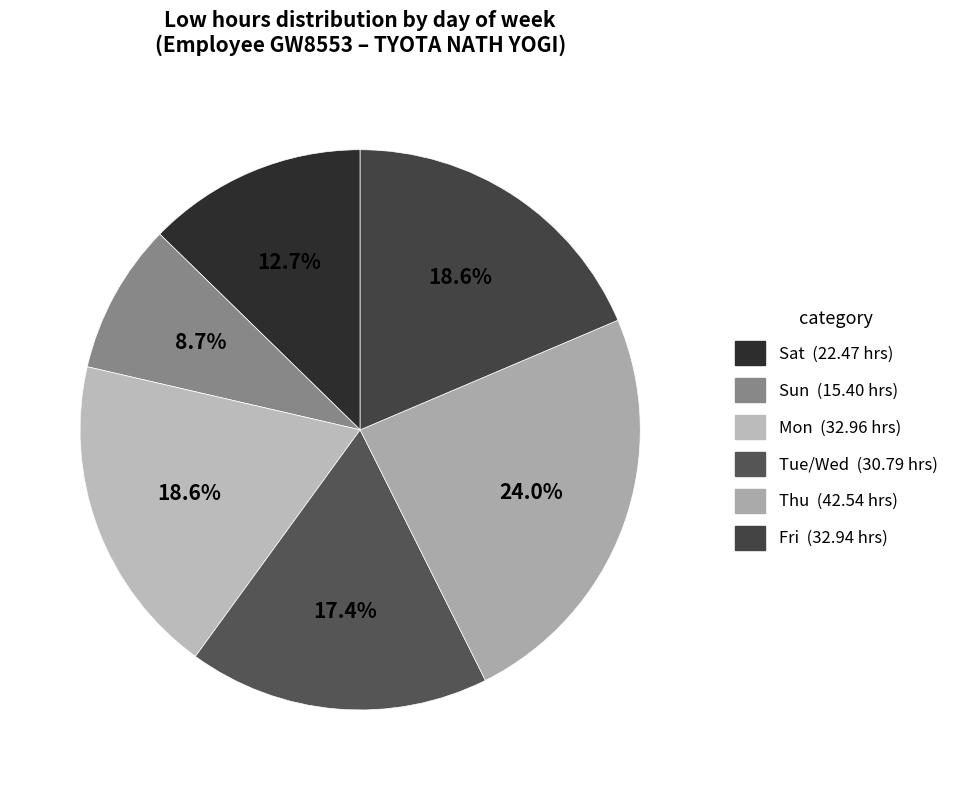

Count the number of slices in the pie.

6